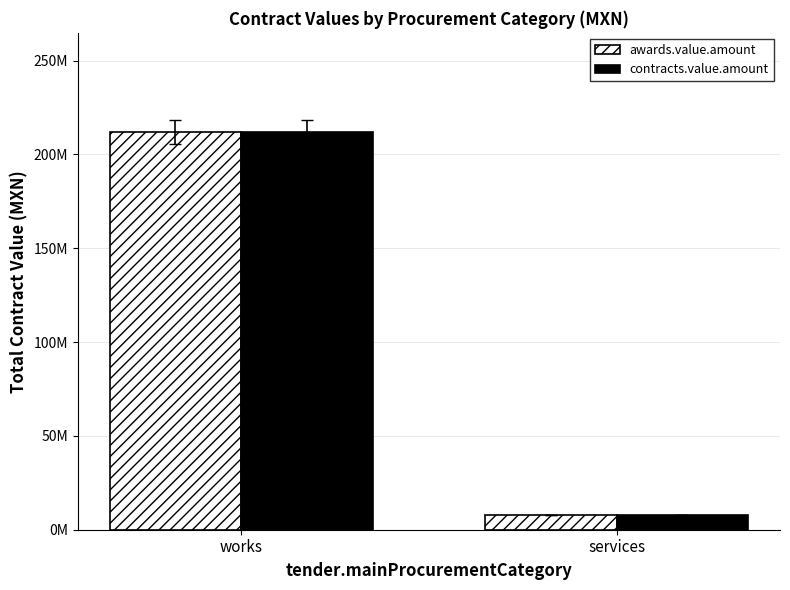

Between services and works, which is larger?

works